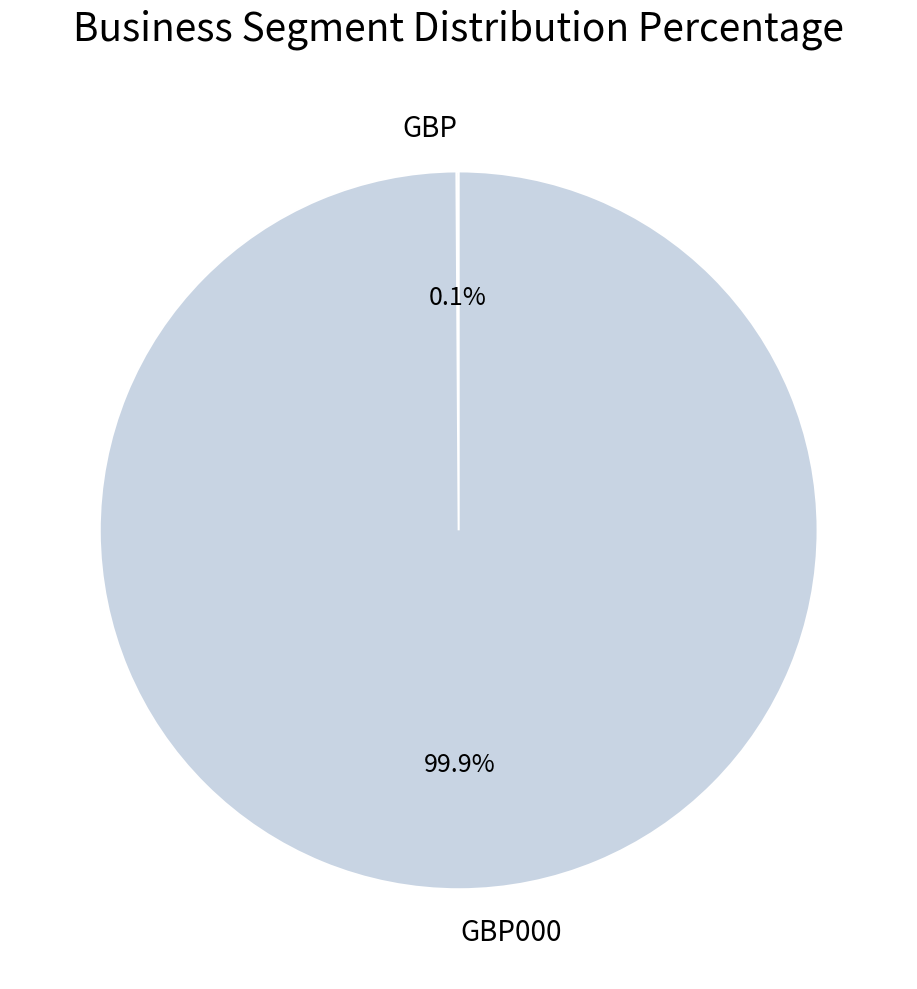

Is there a majority slice in this chart?

Yes